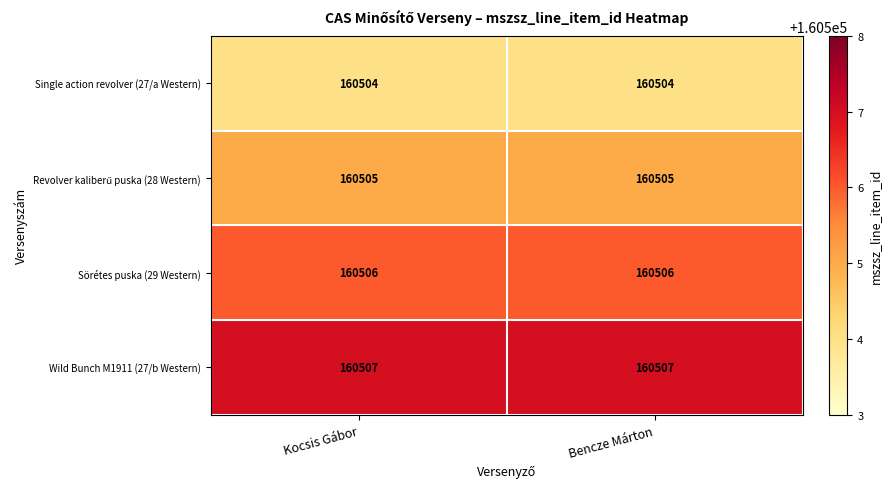

What is the approximate value of Sörétes puska (29 Western) at Kocsis Gábor?

160506